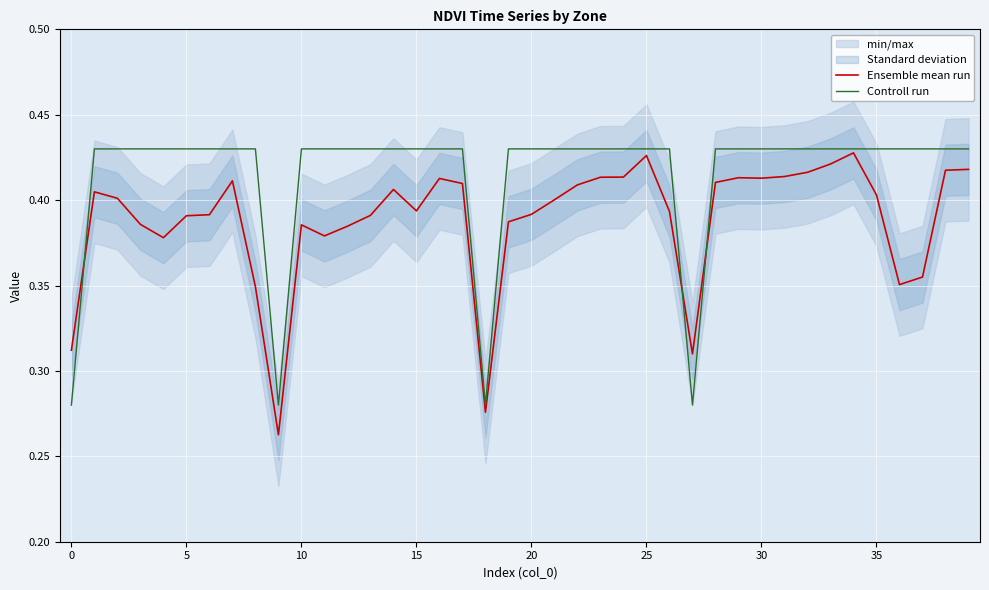

The Controll run series shows 0.5 at 0. True or false?

False